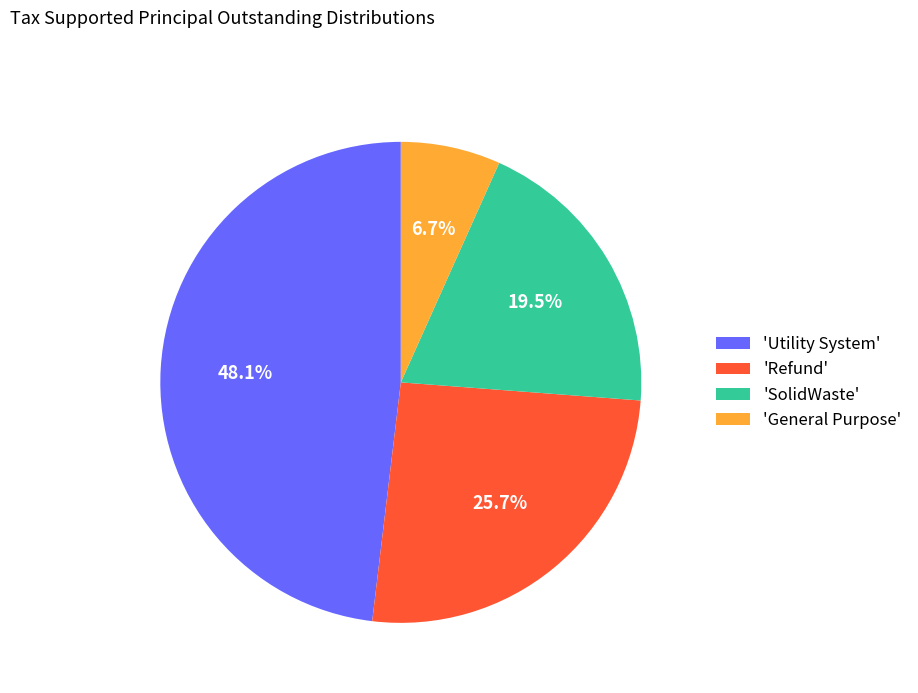

Does 'Utility System' account for over 50% of the chart?

No